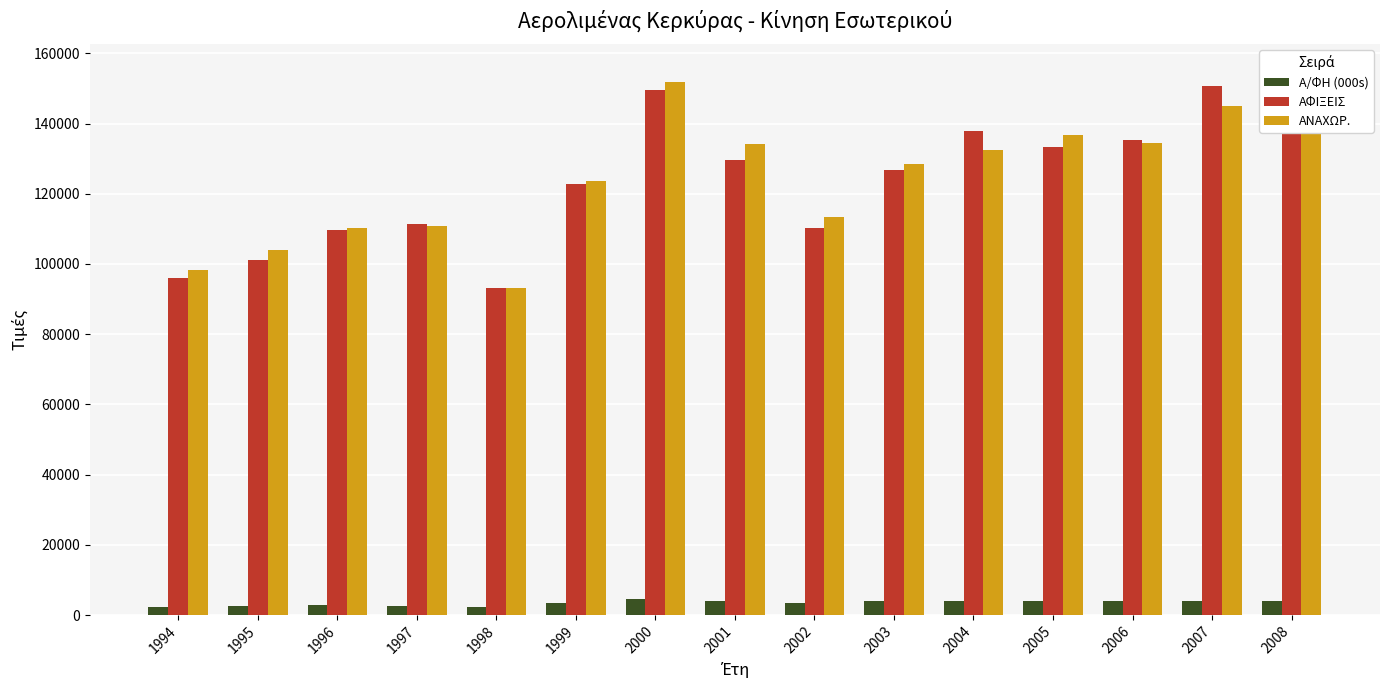

What is the sum of all Α/ΦΗ (000s) values?

51917